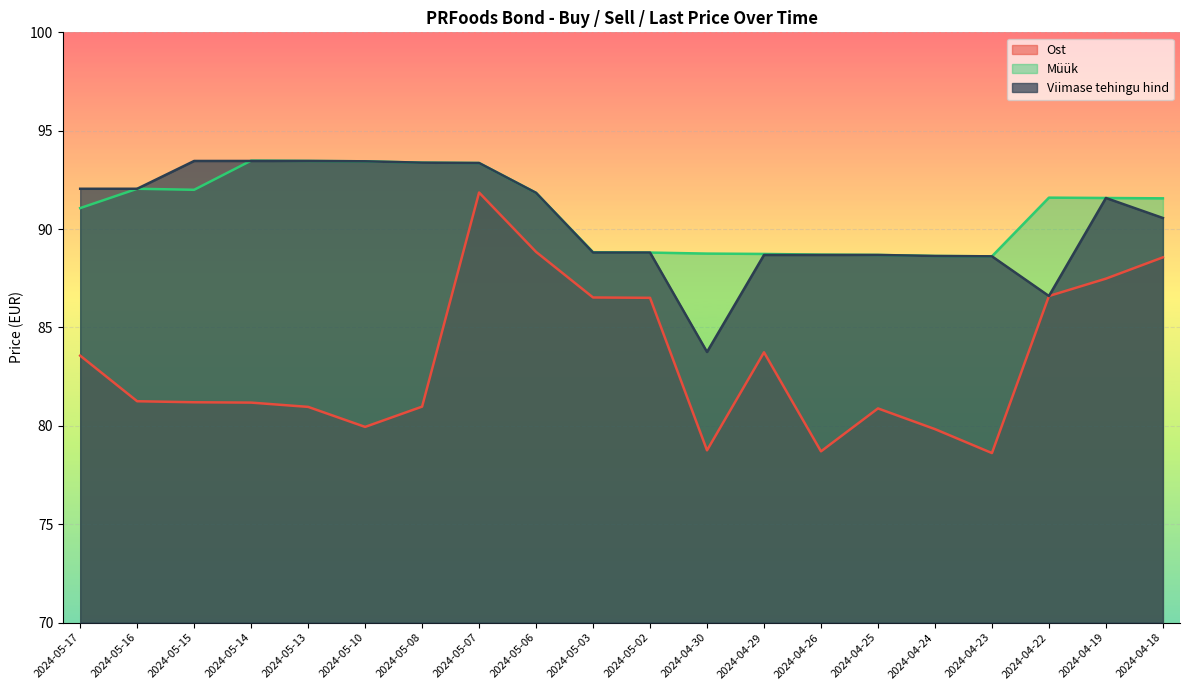

At how many categories does at least one series exceed 85?

20